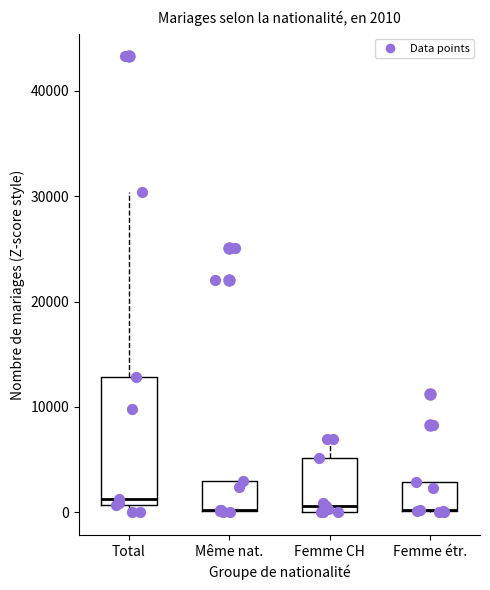

Which box is the tallest, from its lower edge to its upper edge?

Total